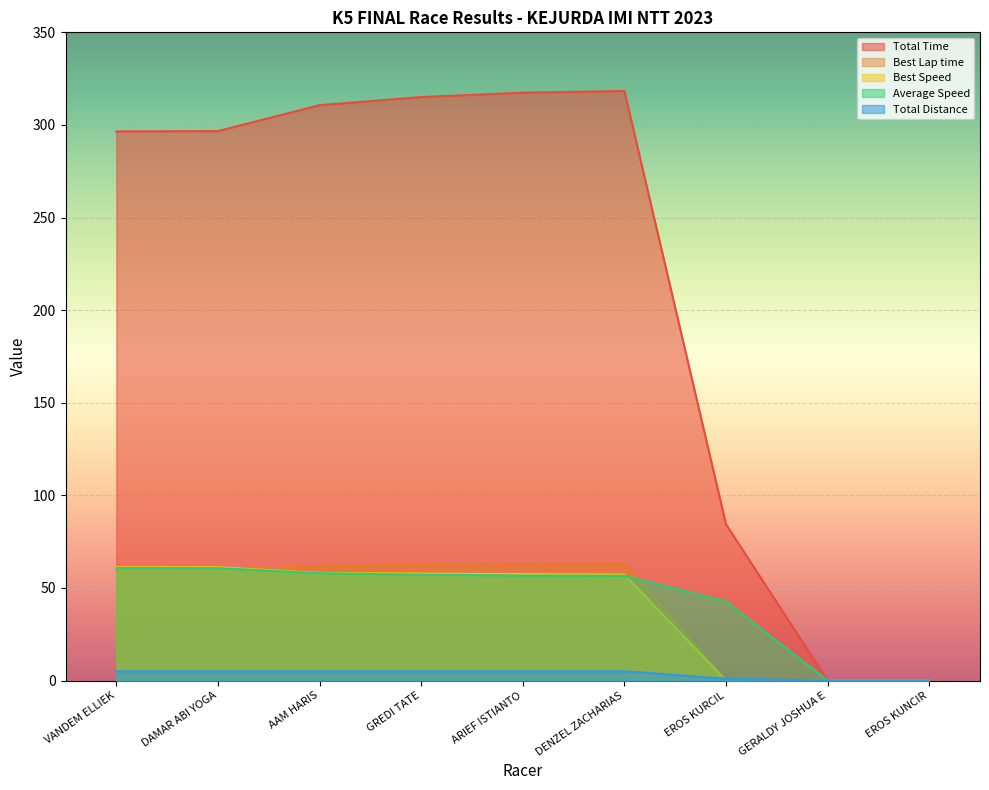

At which label does Best Speed reach its peak?

VANDEM ELLIEK